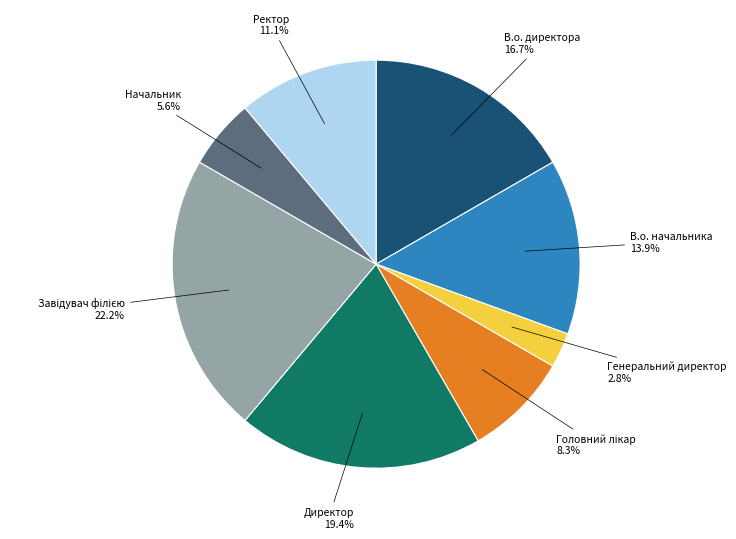

Is it true that Ректор is 11% of the pie?

True